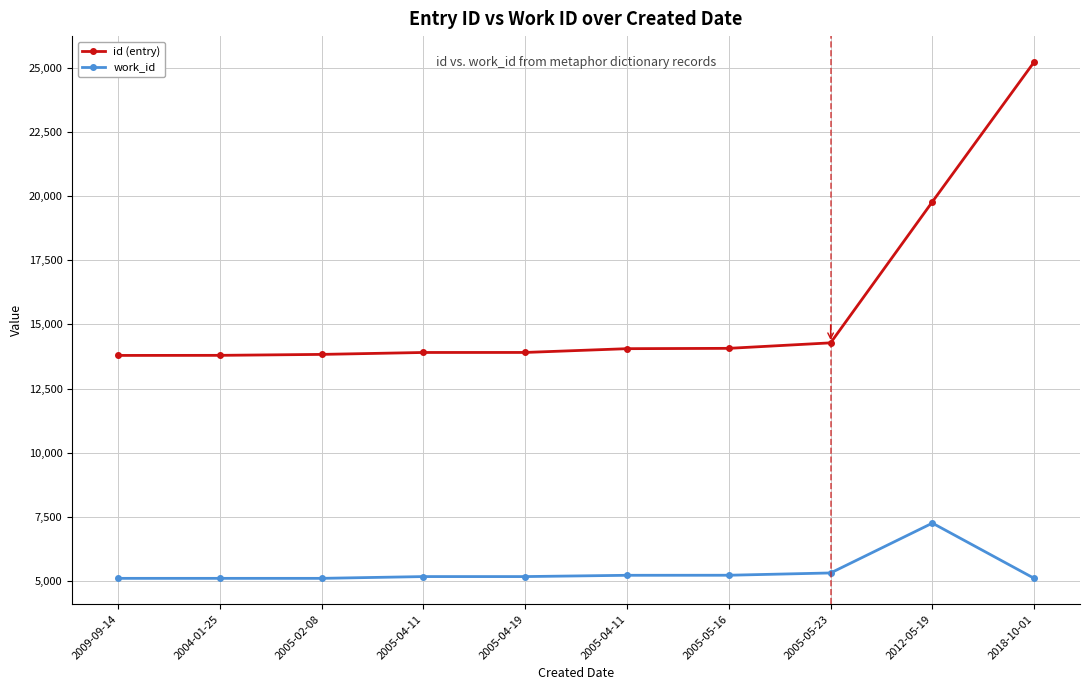

True or false: id (entry) has a value of 6891 at 2004-01-25.

False